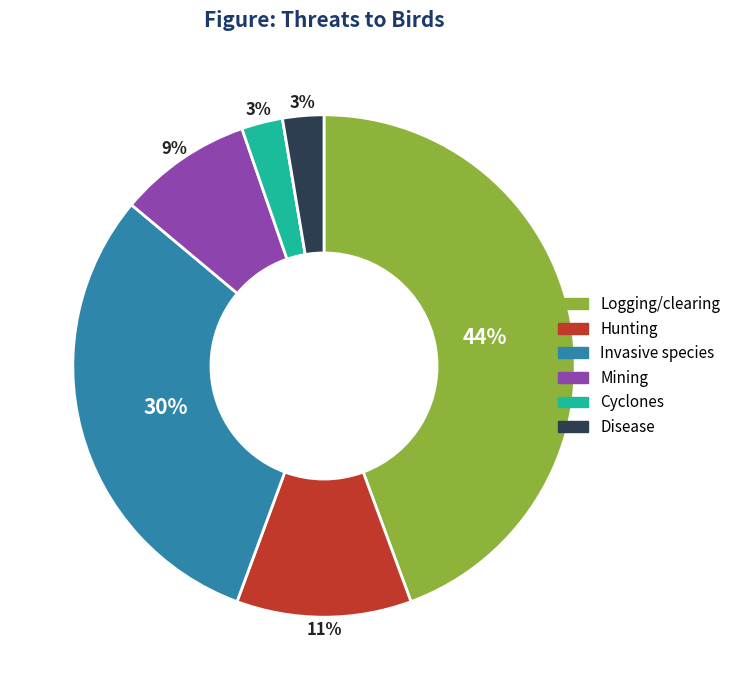

To the nearest percent, what is the difference between the largest and smallest slice percentages?

44%